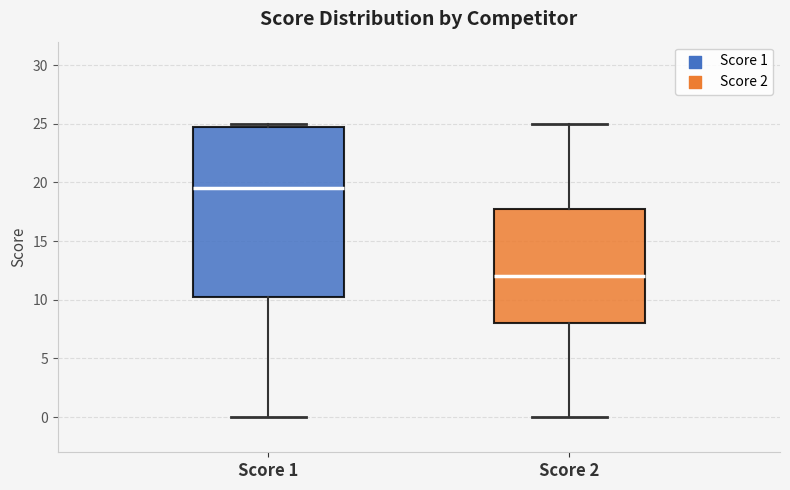

Reading left to right, read every box against the y-axis: the position of its median line, the range the box covers, and the ends of its whiskers. The values are not printed on the chart, so give them approximately, as read against the axis.

Score 1: median 19.5, box 10.5 to 25.0, whiskers 0.0 to 25.0 (just above the box's upper edge)
Score 2: median 12.0, box 8.0 to 18.0, whiskers 0.0 to 25.0